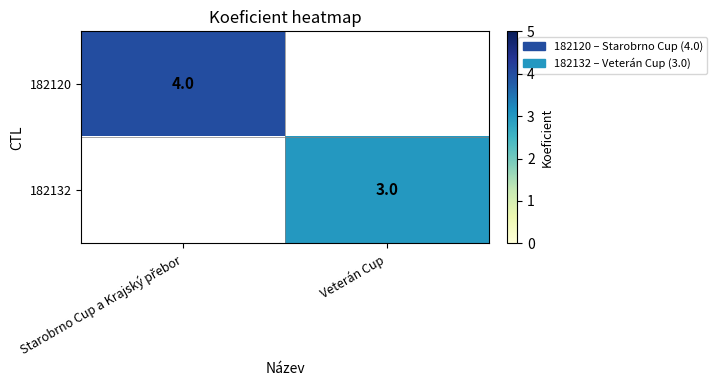

The 182132 series shows 1 at Veterán Cup. True or false?

False